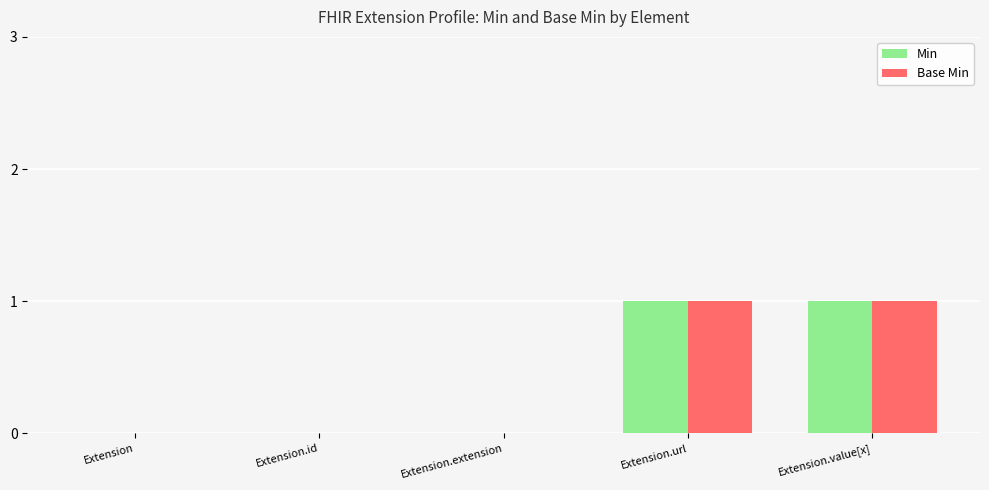

How many series are shown in this chart?

2